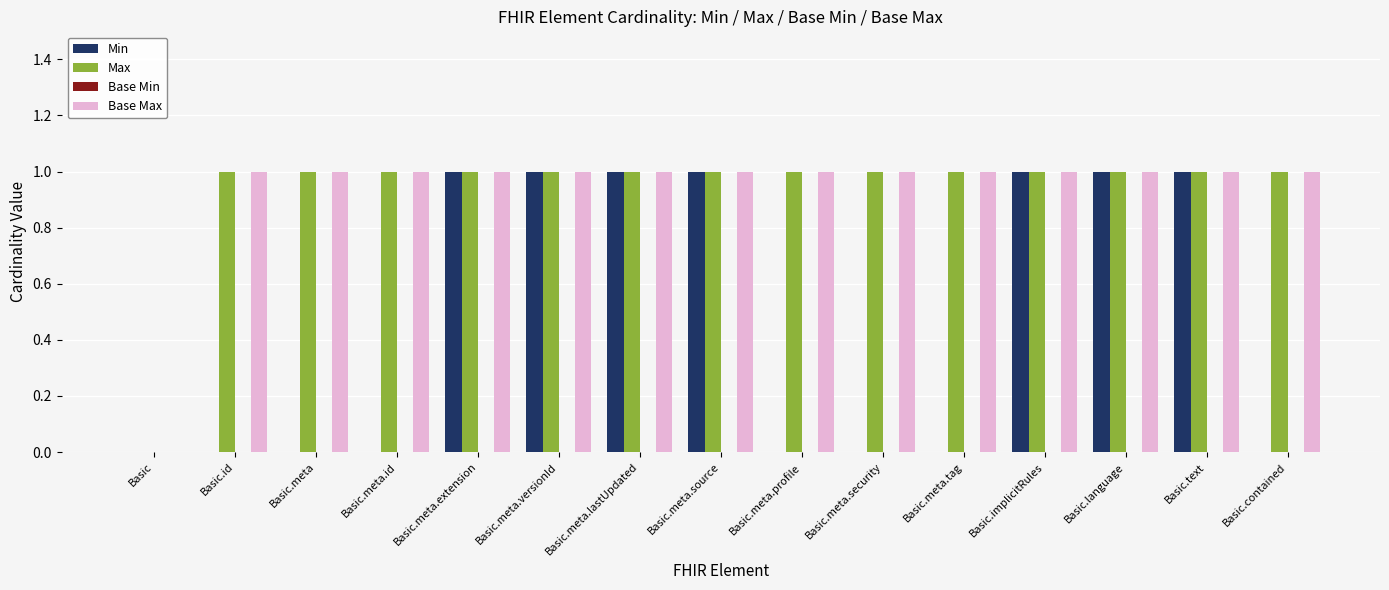

Is the value of Min at Basic.meta.id greater than the value of Max at Basic.meta.tag?

No